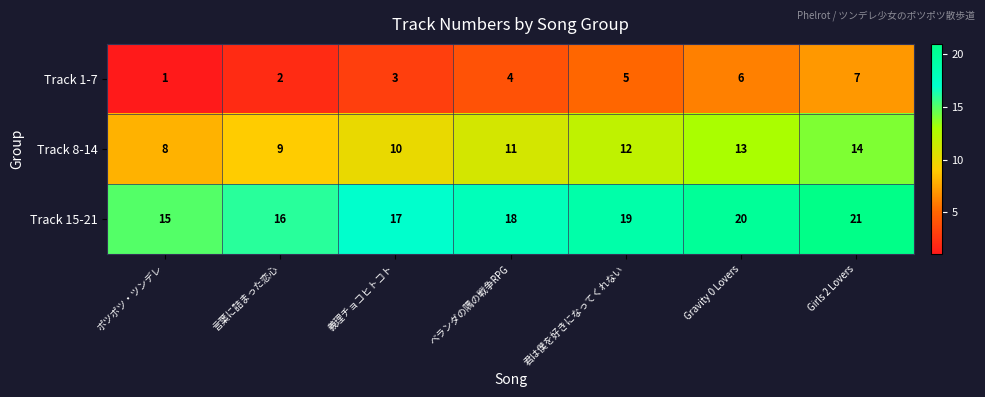

The Track 15-21 series shows 19 at 君は僕を好きになってくれない. True or false?

True